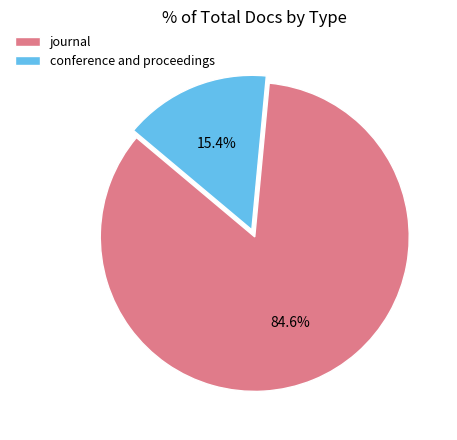

Is the sum of journal and conference and proceedings greater than half?

Yes